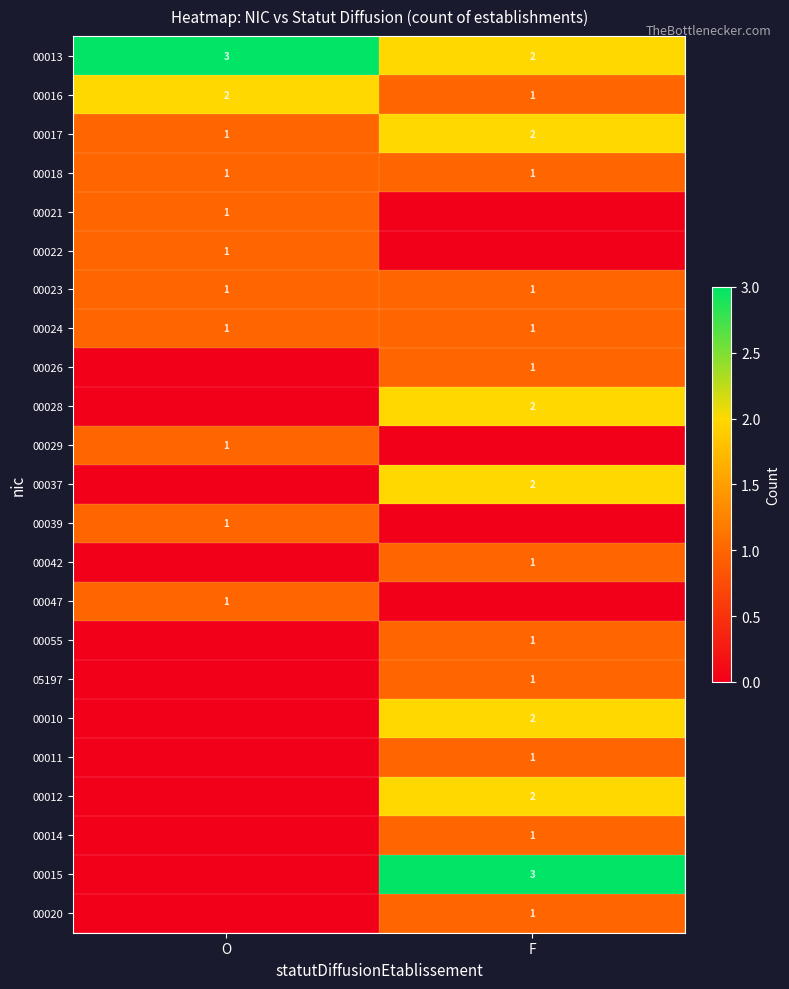

Is the value of 00029 at O greater than the value of 00015 at F?

No